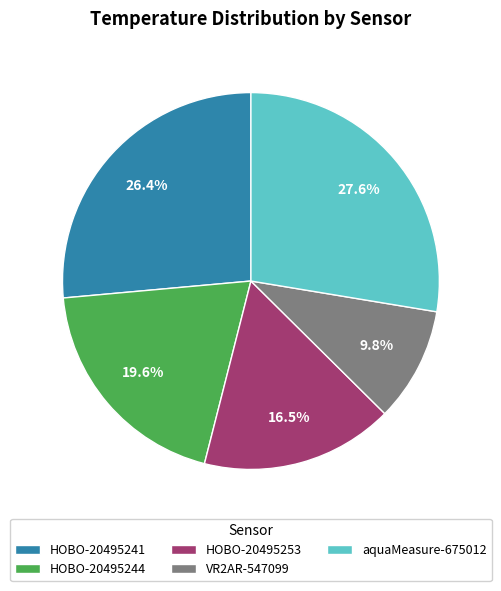

Count the number of slices in the pie.

5